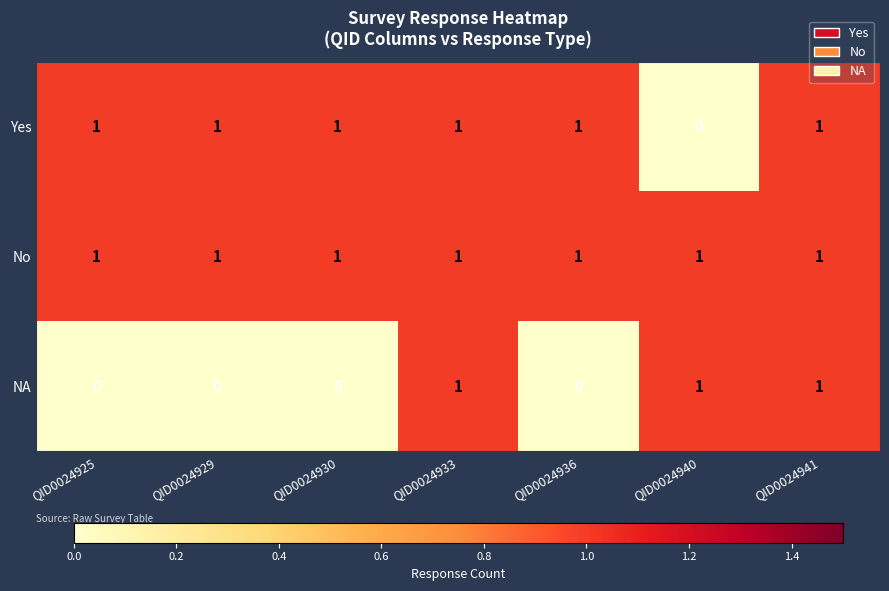

Which series changed the most between QID0024930 and QID0024941?

NA